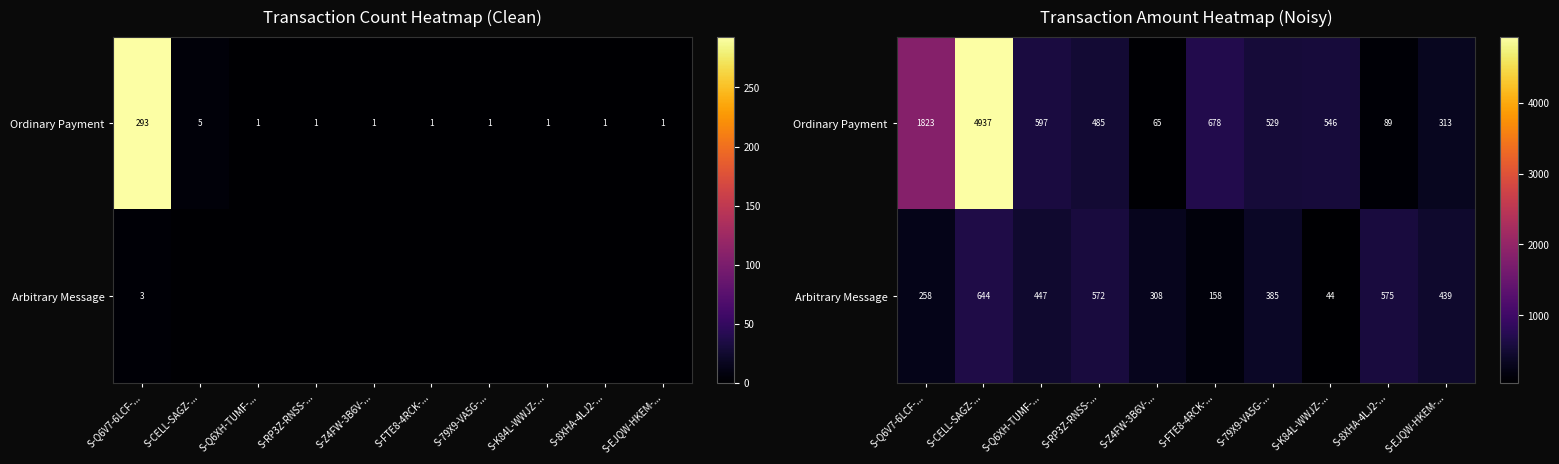

Count the number of categories in the chart.

10